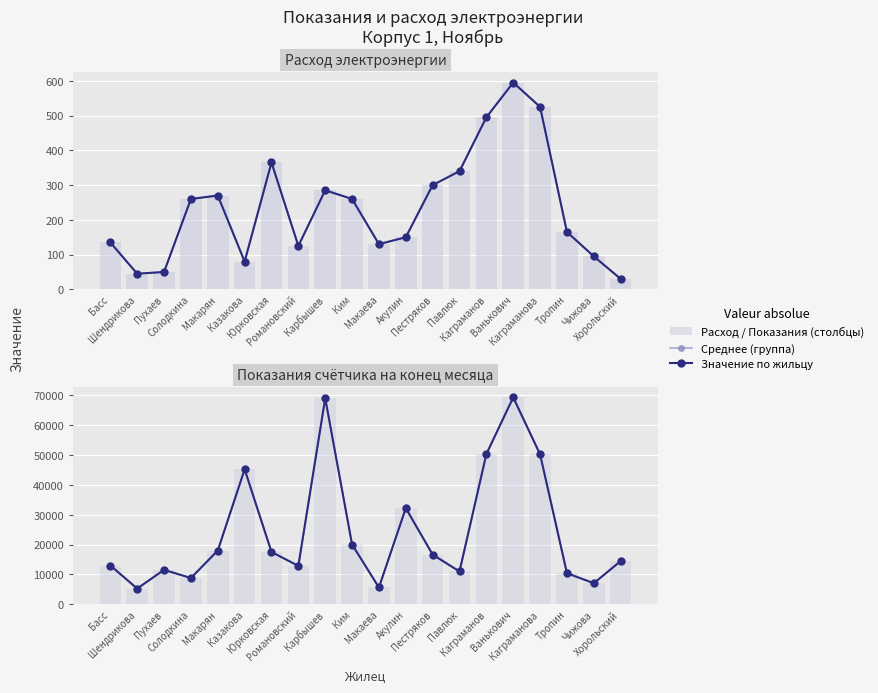

How many values in the Среднее (группа) series exceed 16630?

9